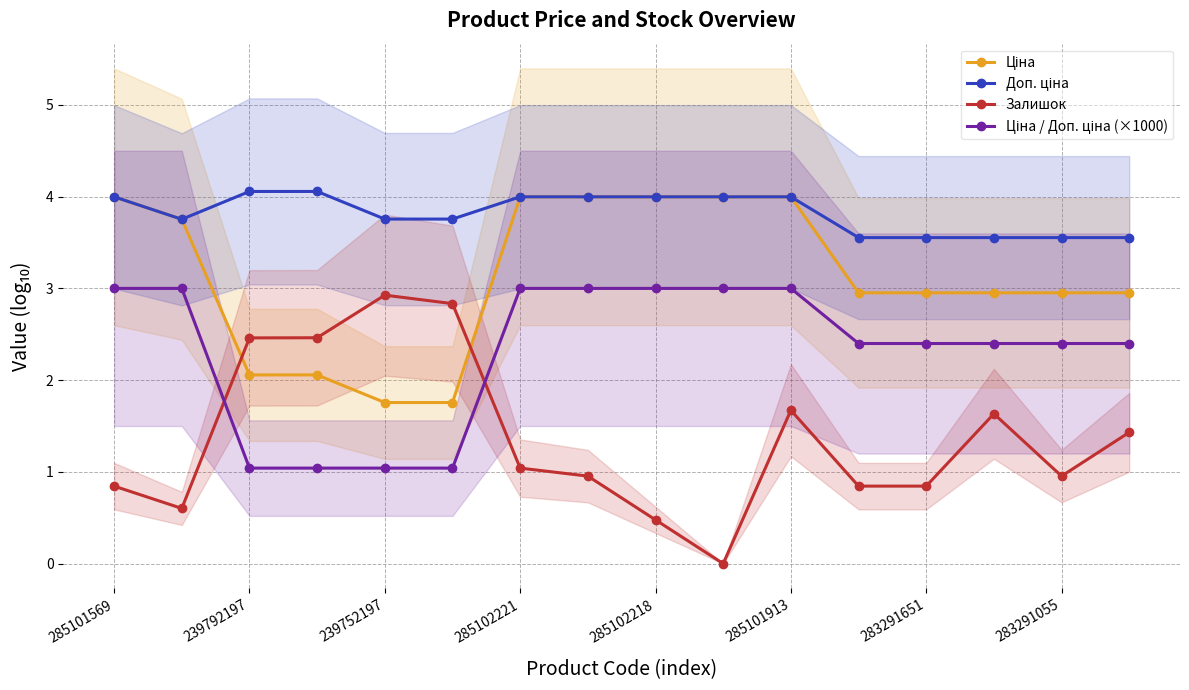

What is the maximum value for Залишок?

2.9